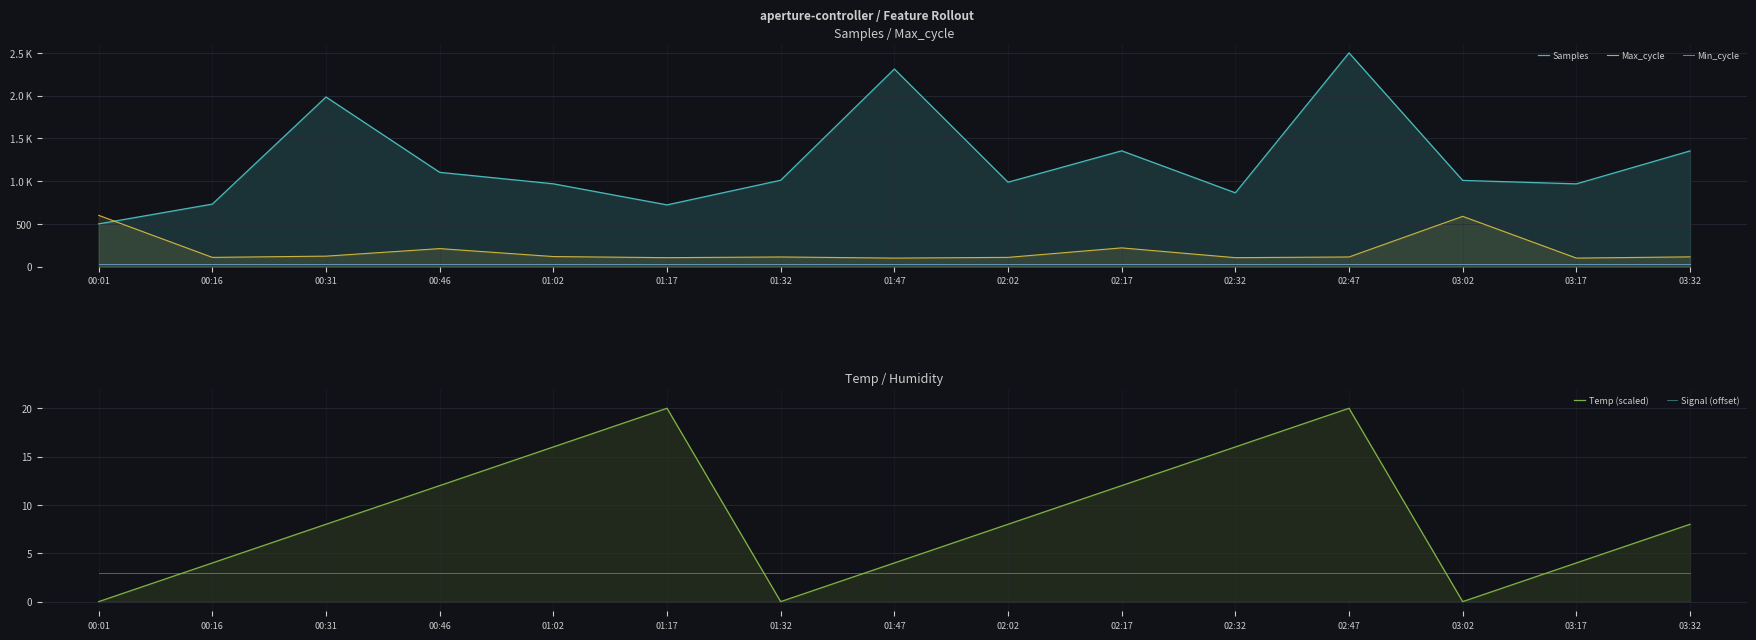

Is the value of Signal (offset) at 01:47 greater than the value of Samples at 00:01?

No